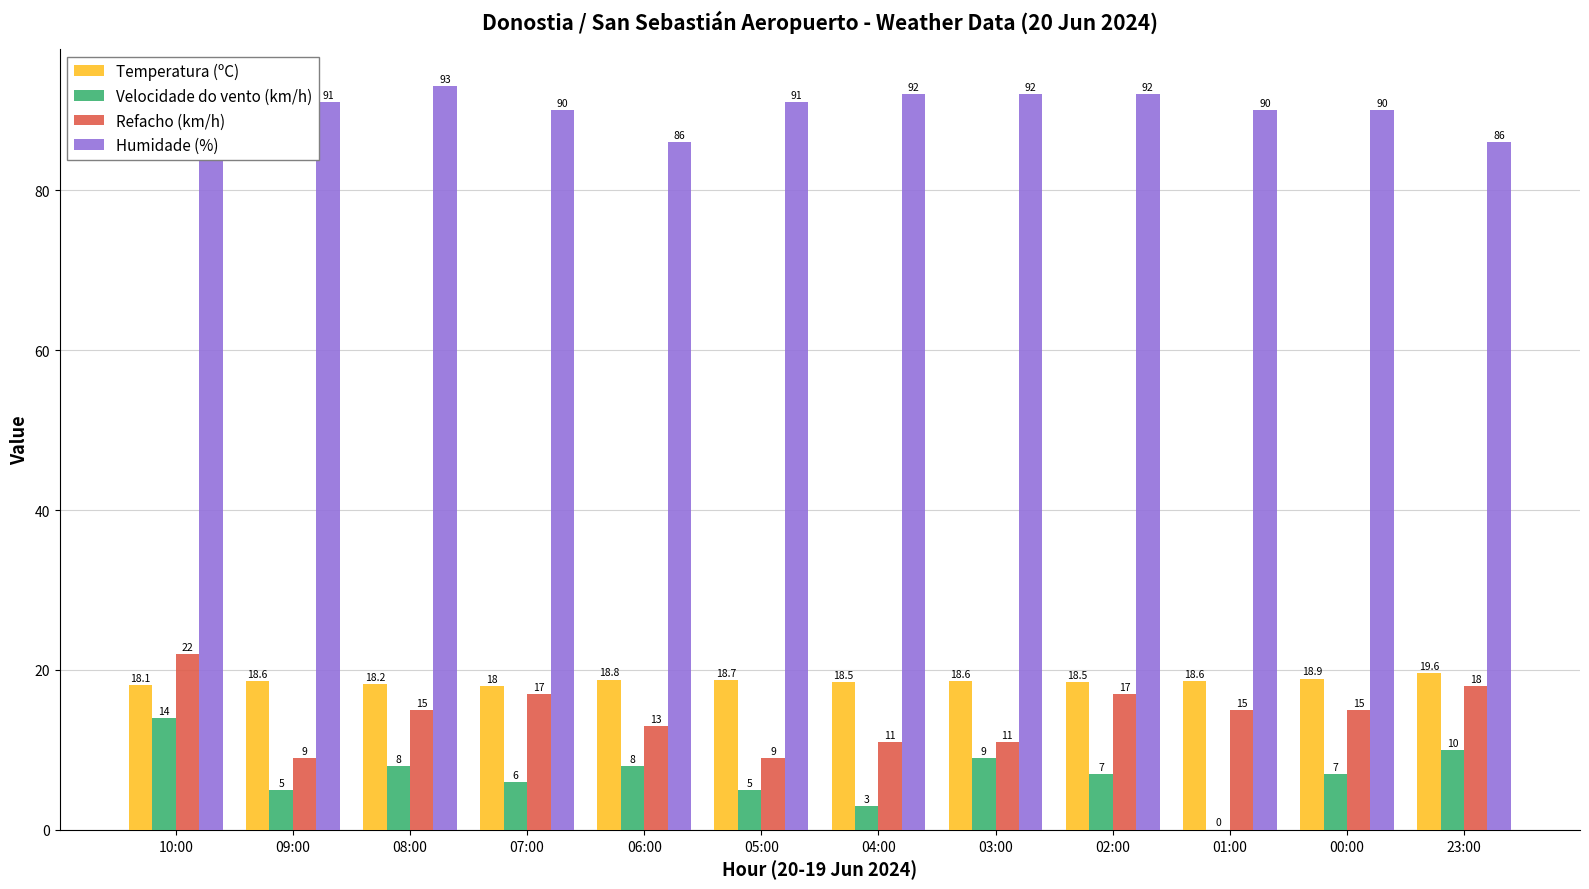

Is the value of Temperatura (ºC) at 07:00 greater than the value of Humidade (%) at 07:00?

No